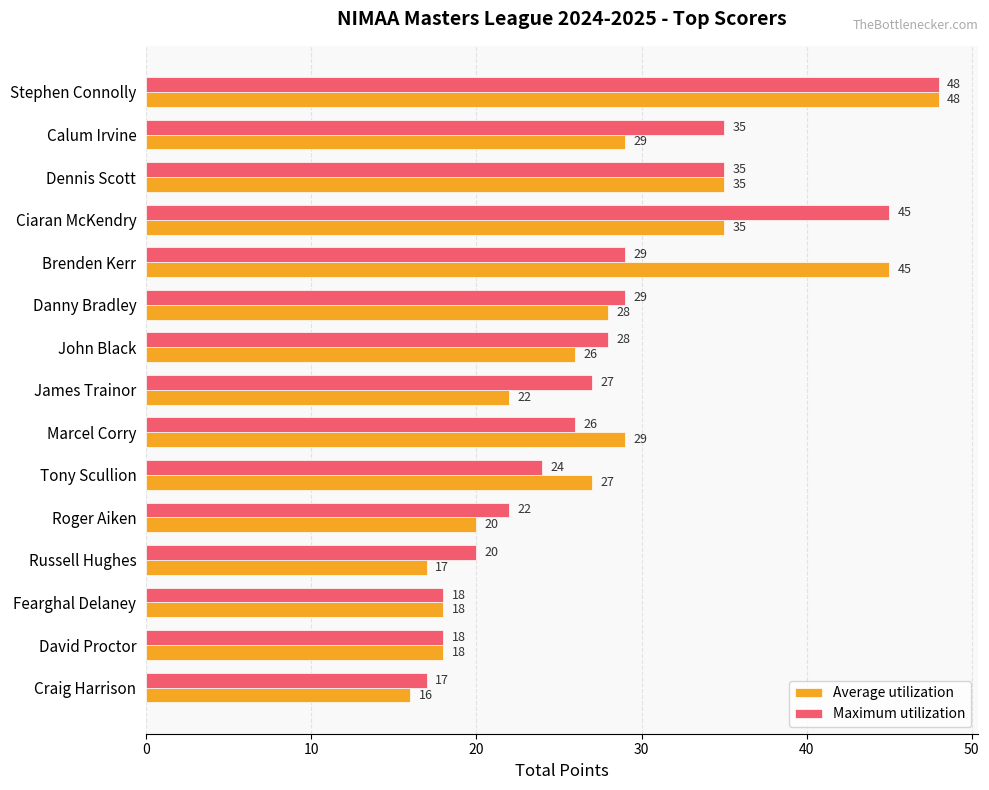

Is it true that Average utilization equals 17 at Russell Hughes?

True